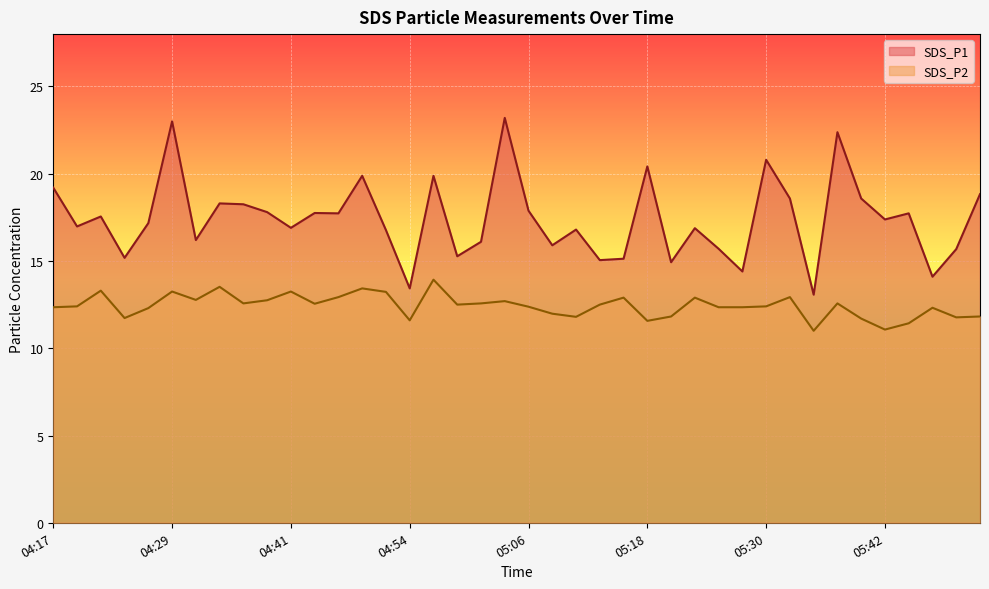

In SDS_P2, how many points are lower than both neighbors (excluding endpoints)?

11